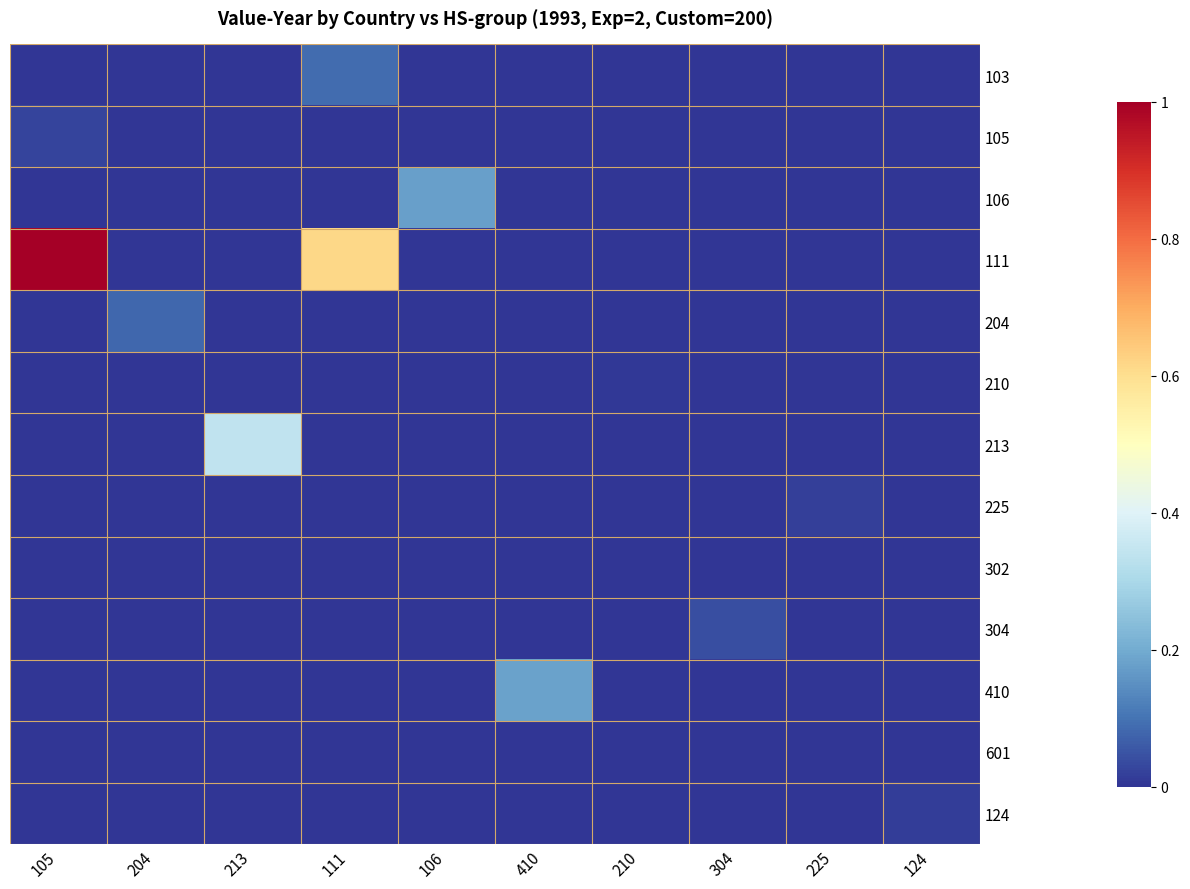

How many data points does each series have?

10